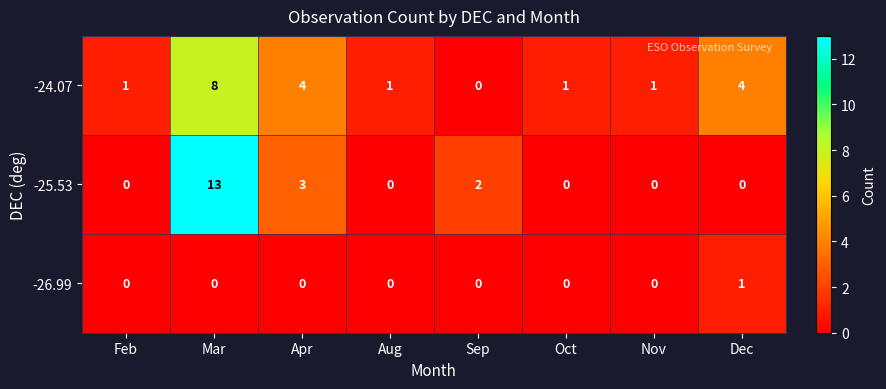

Which series has the widest spread of values?

-25.53